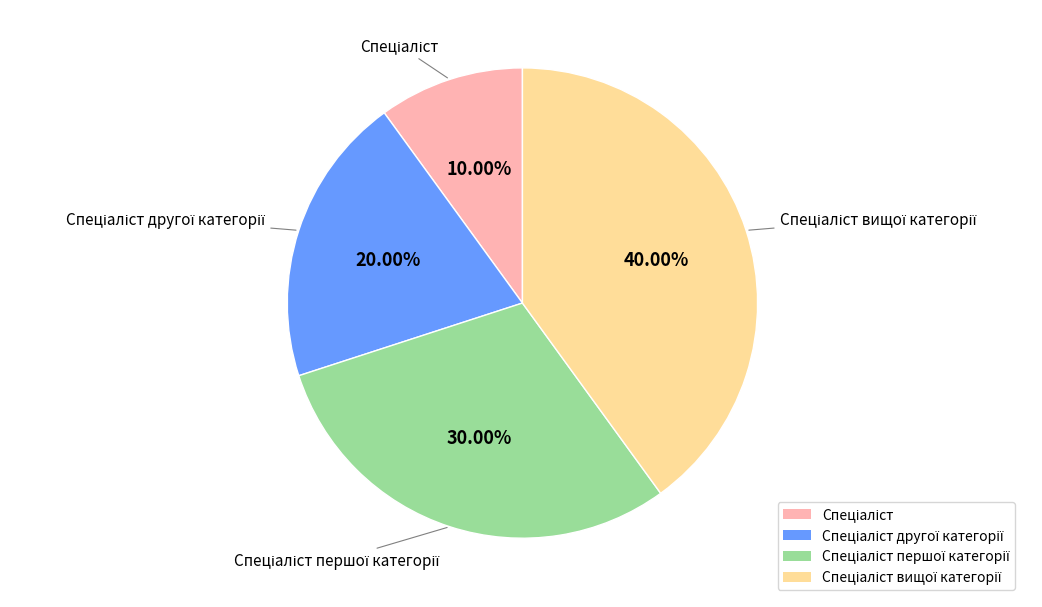

Does any single category account for the majority?

No